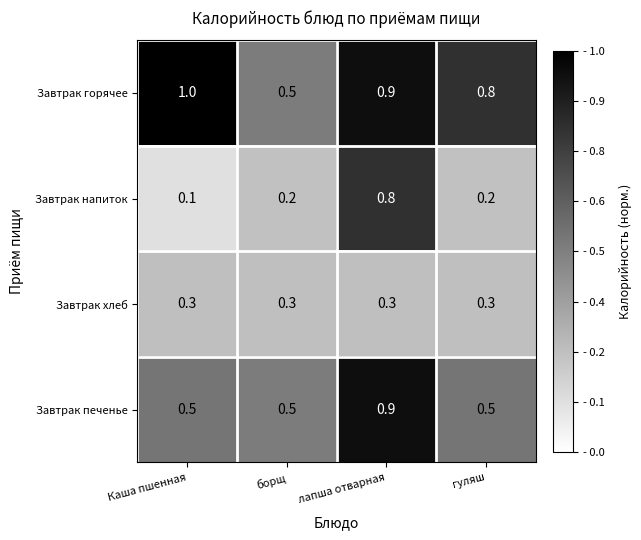

What is the difference between the Завтрак напиток values at лапша отварная and борщ?

0.6